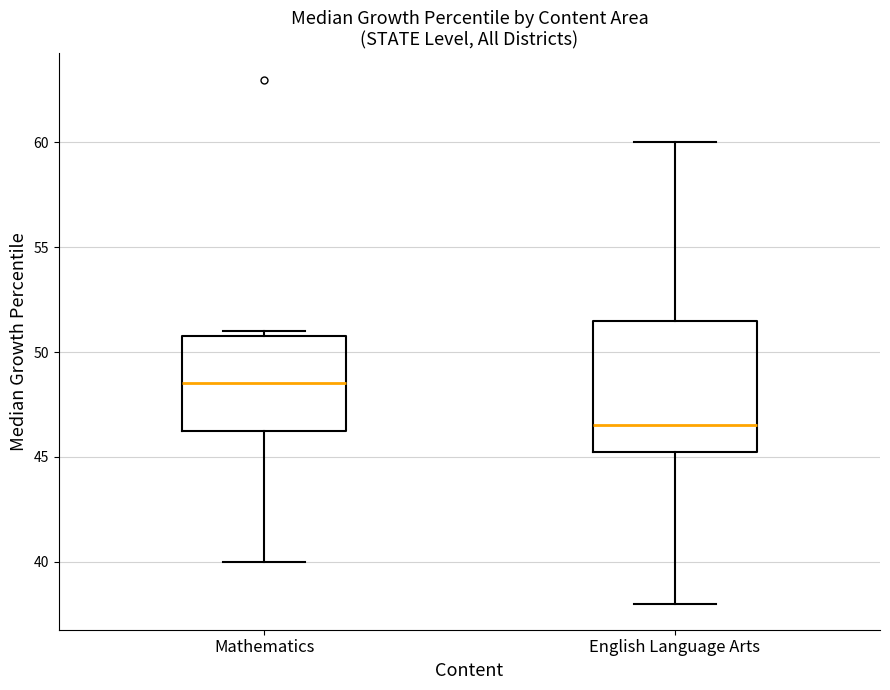

Where does the median line of the box for English Language Arts sit on the y-axis? The values are not printed on the chart, so give them approximately, as read against the axis.

46.5